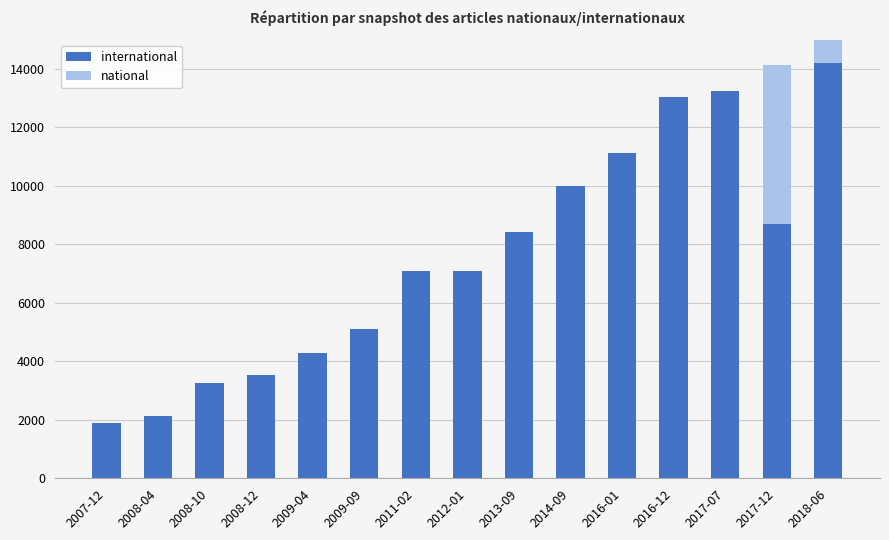

What is the total value across all series at 2012-01?

7090